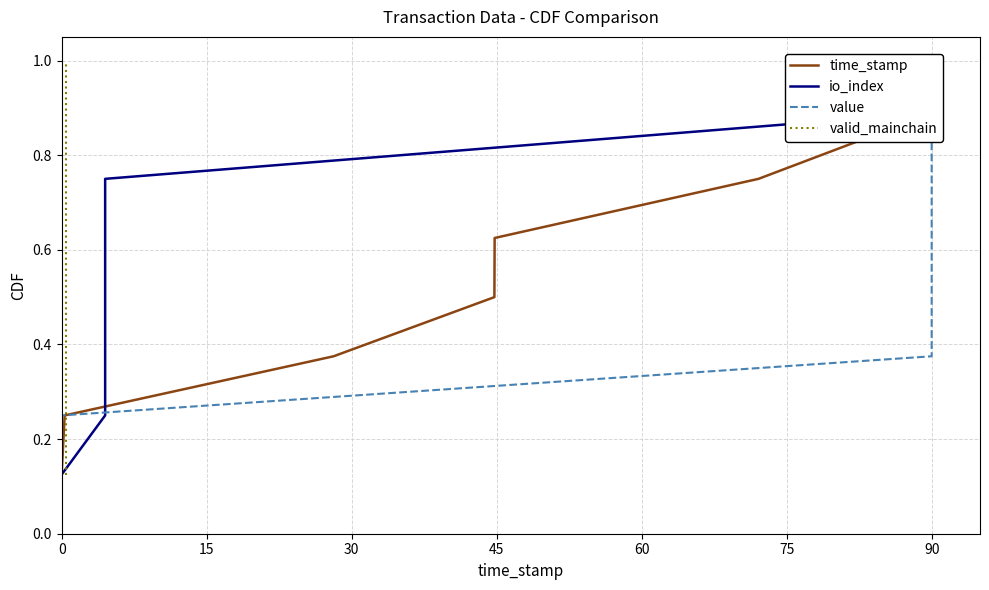

Which series has the largest total across all categories?

time_stamp